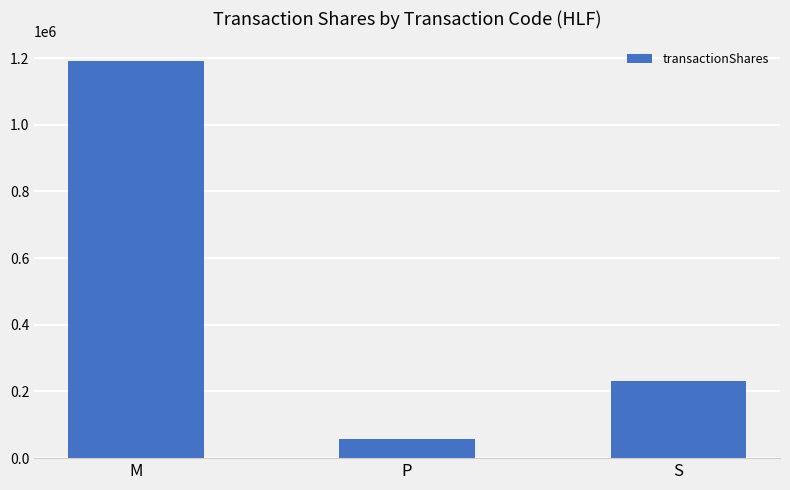

Reading left to right, extract all data points from this chart.

1190431	58528	230455